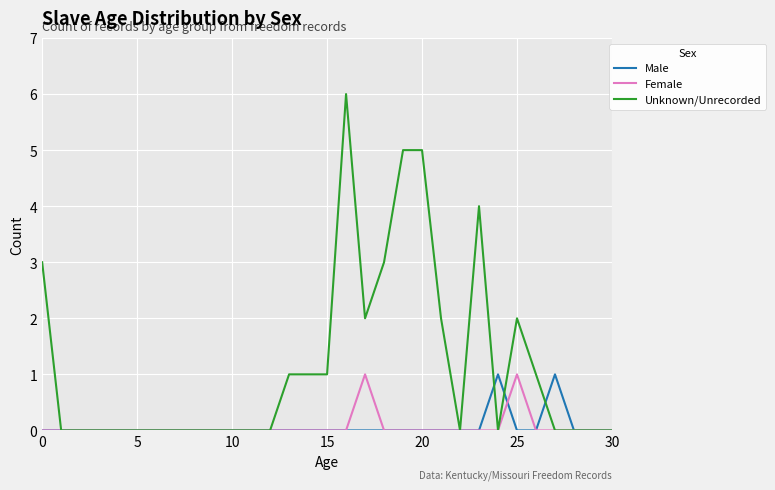

Which series has the widest spread of values?

Unknown/Unrecorded